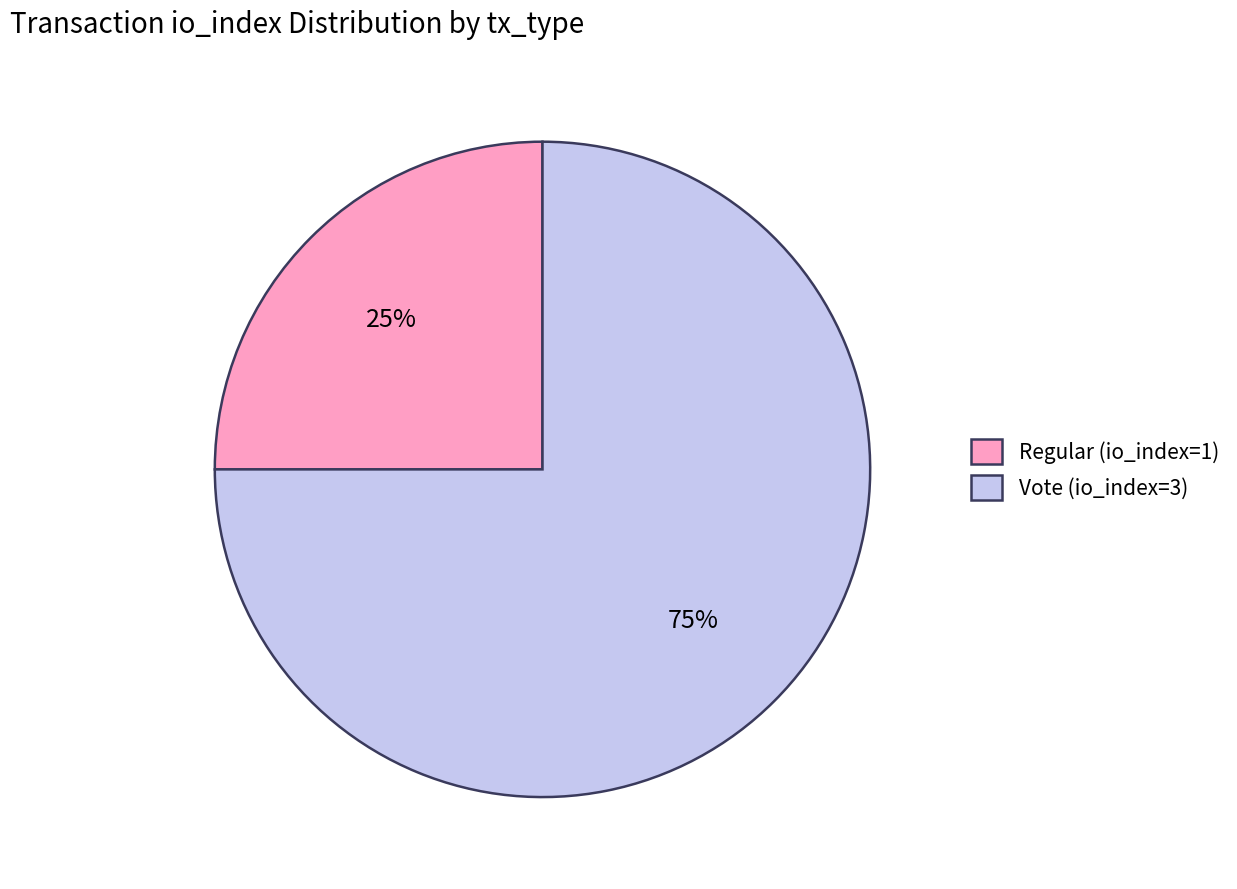

Which slice is the largest?

Vote (io_index=3)